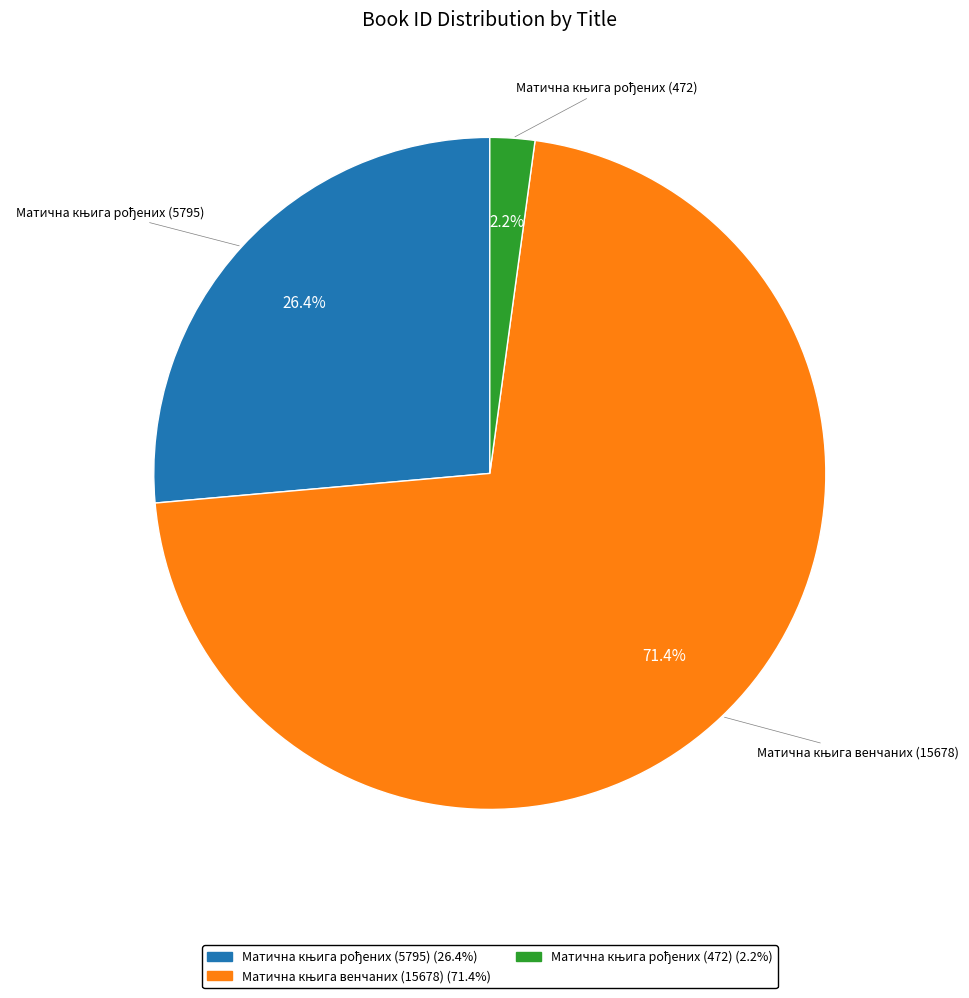

How many slices are in this pie chart?

3